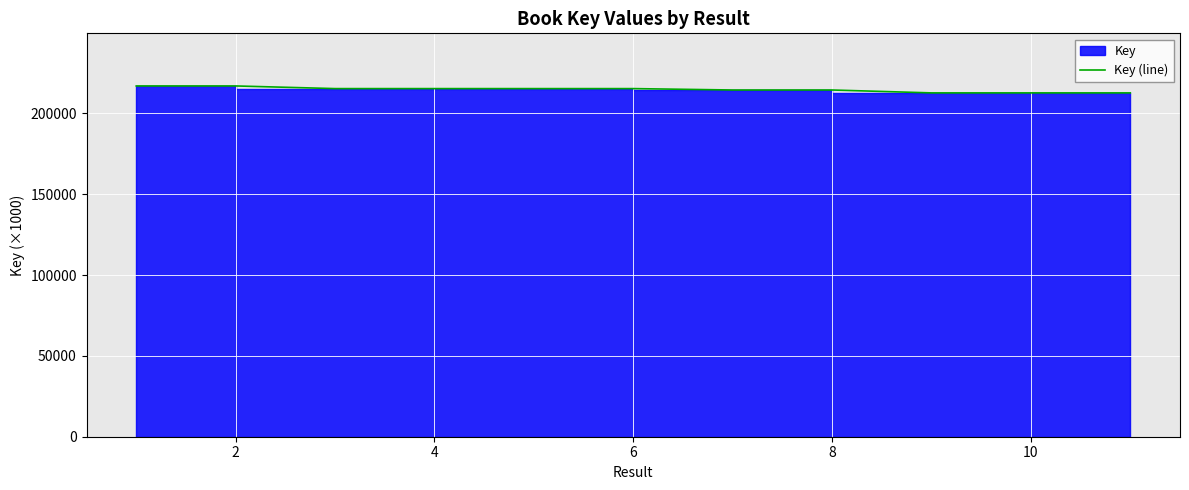

At which label is the value closest to 214797?

7